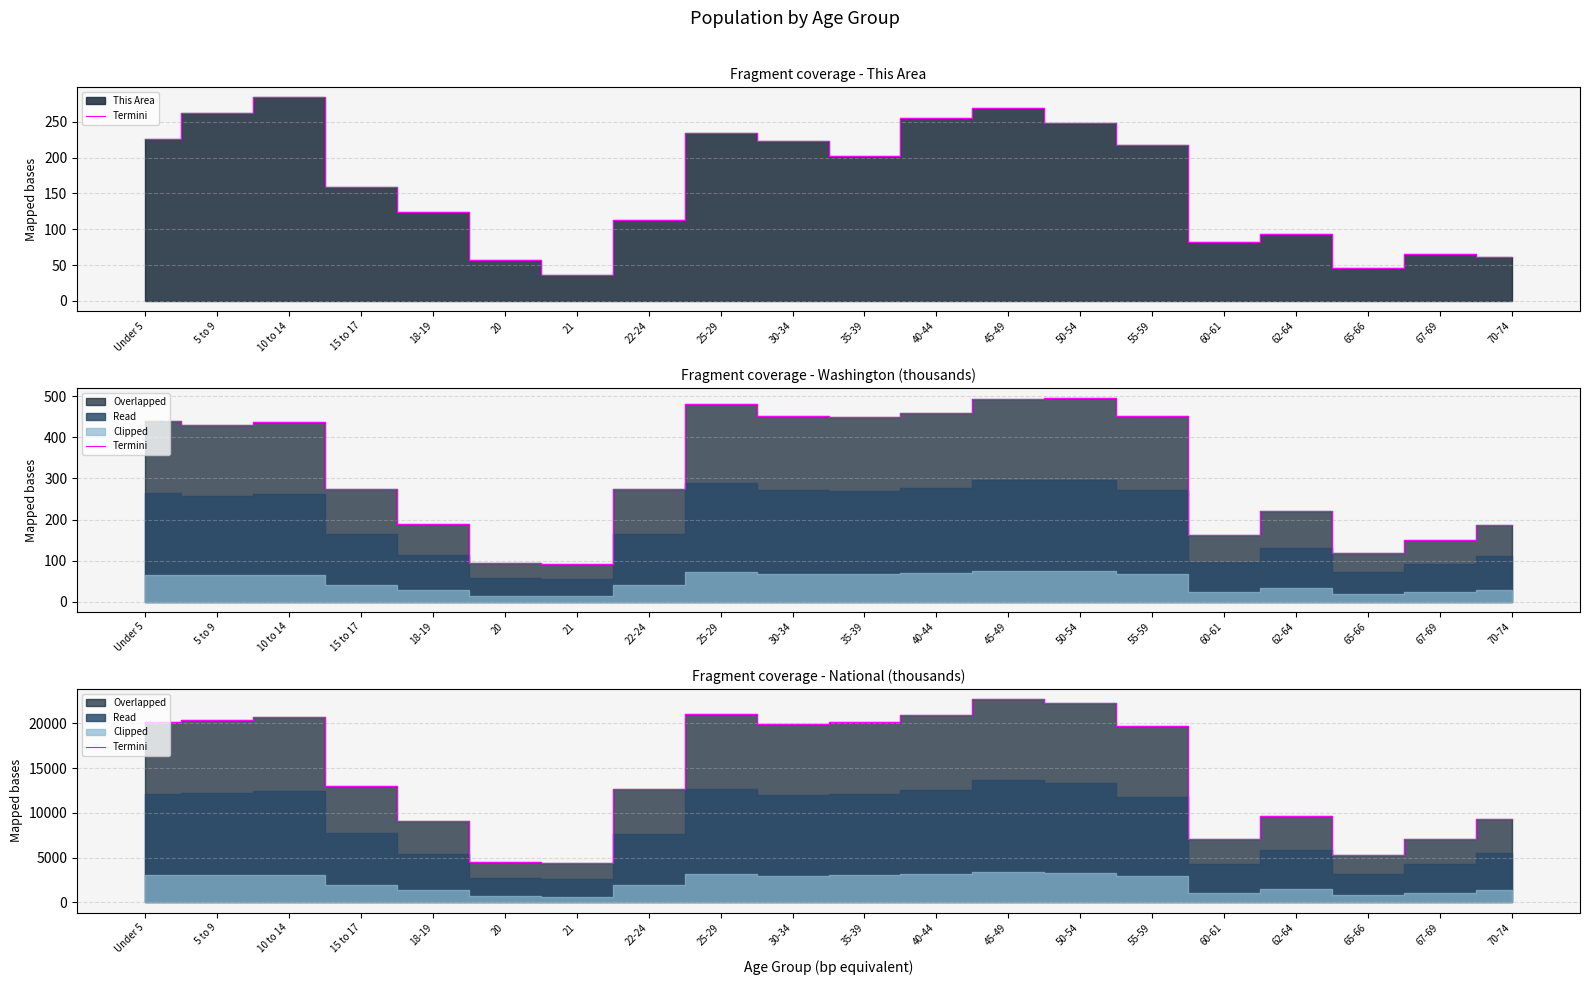

Is it true that the value at 45-49 is 22708.6?

True